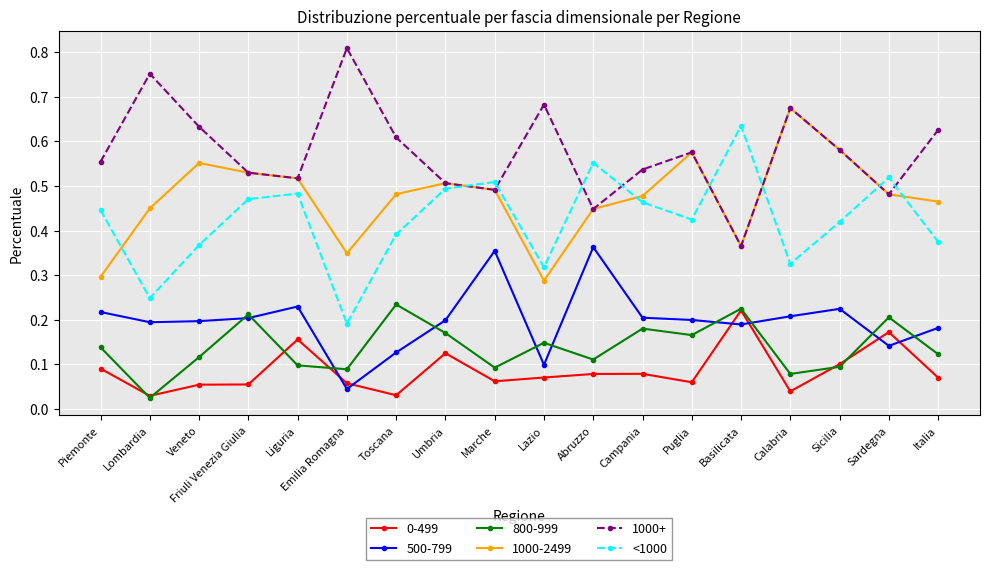

What is the label of the 12th point from the right?

Toscana